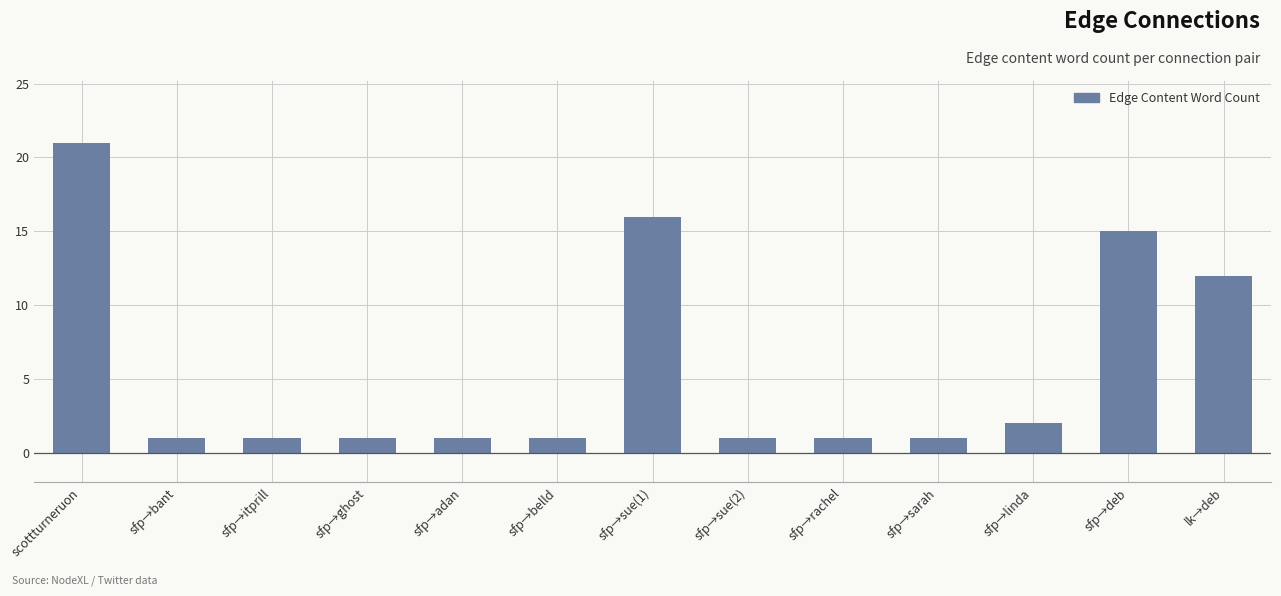

What is the smallest value displayed?

1